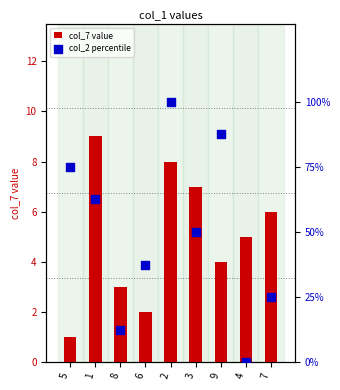

Is the value of col_2 percentile at 1 greater than the value of col_7 value at 1?

Yes